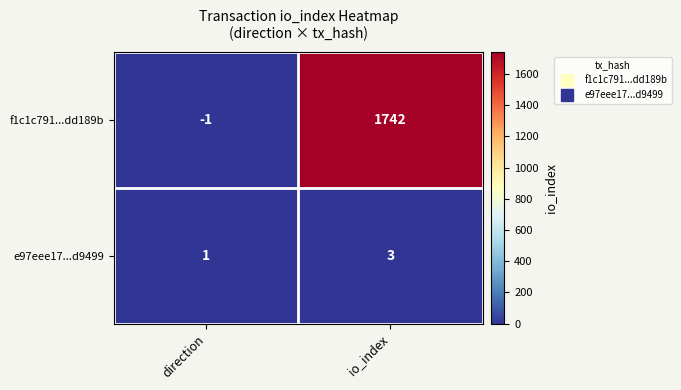

At which label does f1c1c791...dd189b reach its minimum?

direction